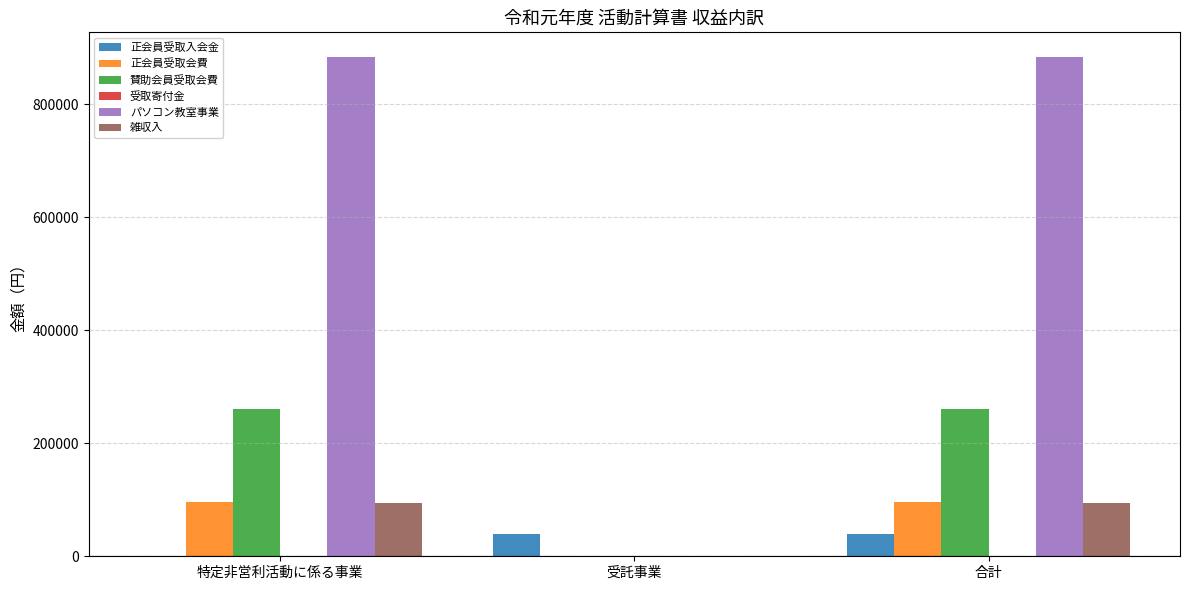

Is it true that 賛助会員受取会費 equals 0 at 受託事業?

True